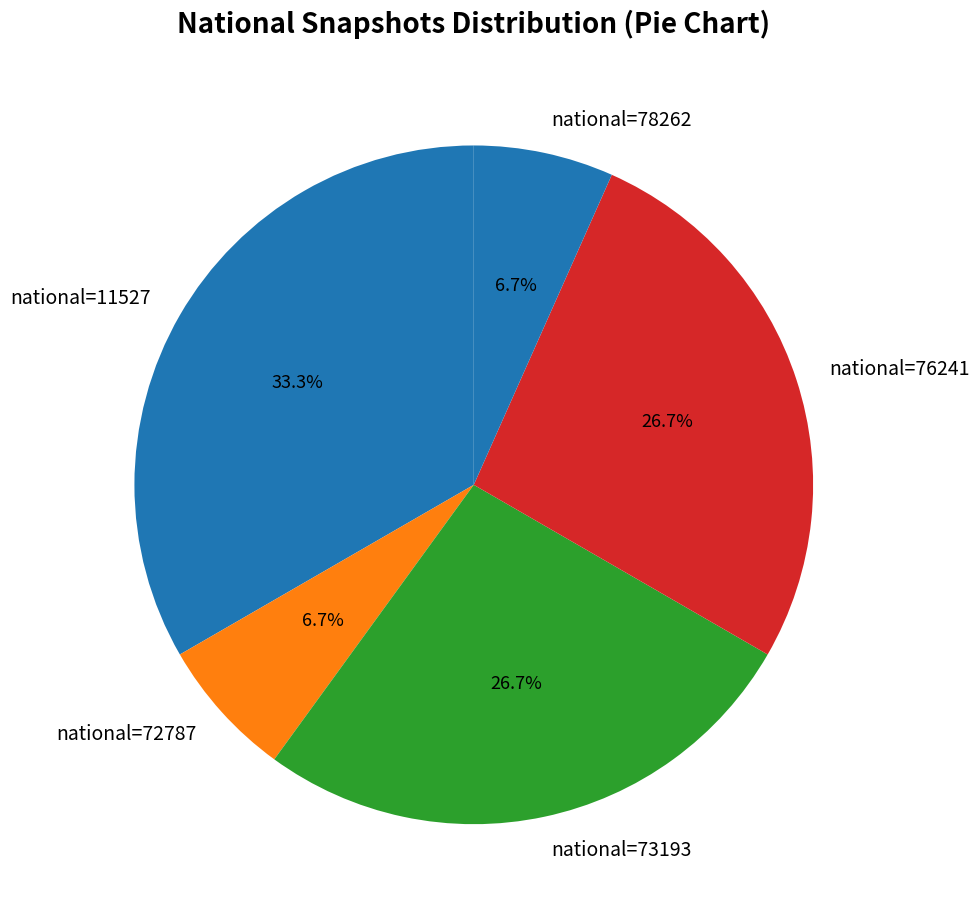

What is the largest slice in the pie chart?

national=11527